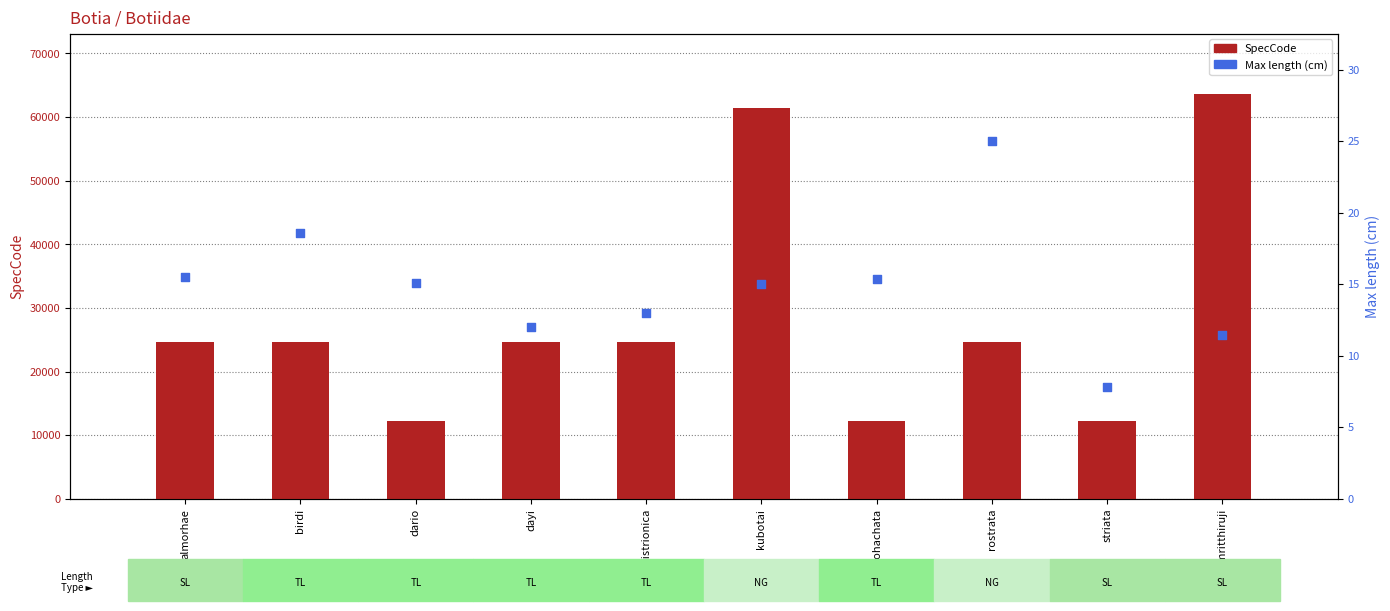

Which series reaches the minimum Y coordinate?

Max length